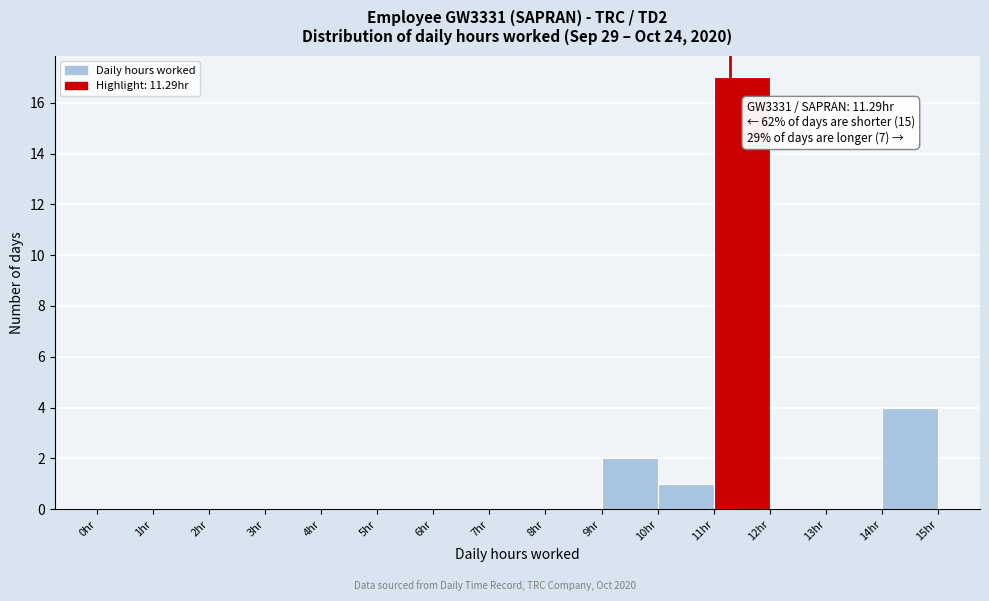

Over which range of the x-axis is the bar tallest?

11 to 12